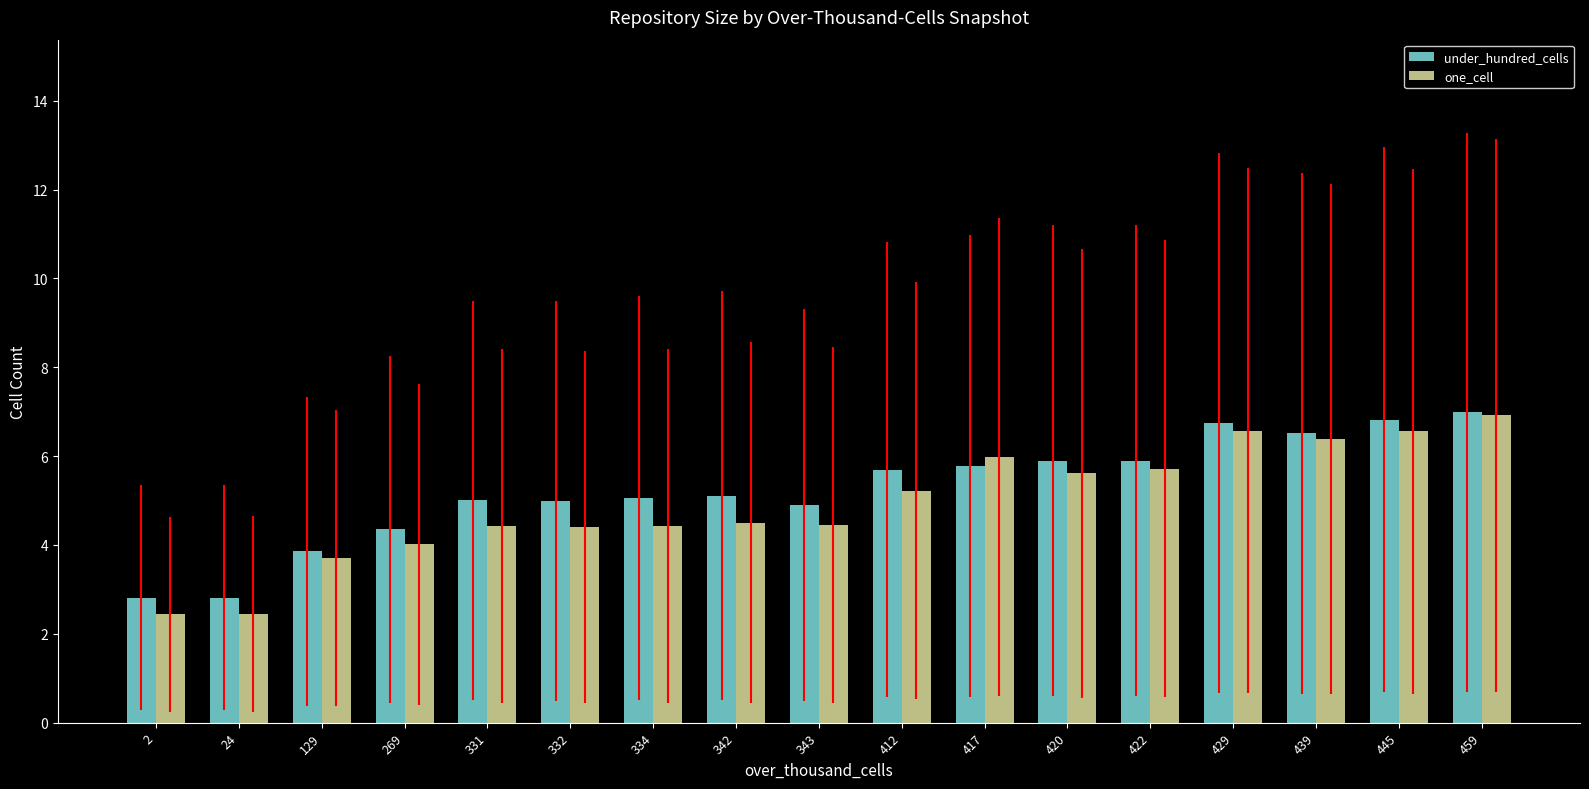

Rank the series at 334 from lowest to highest value.

one_cell, under_hundred_cells